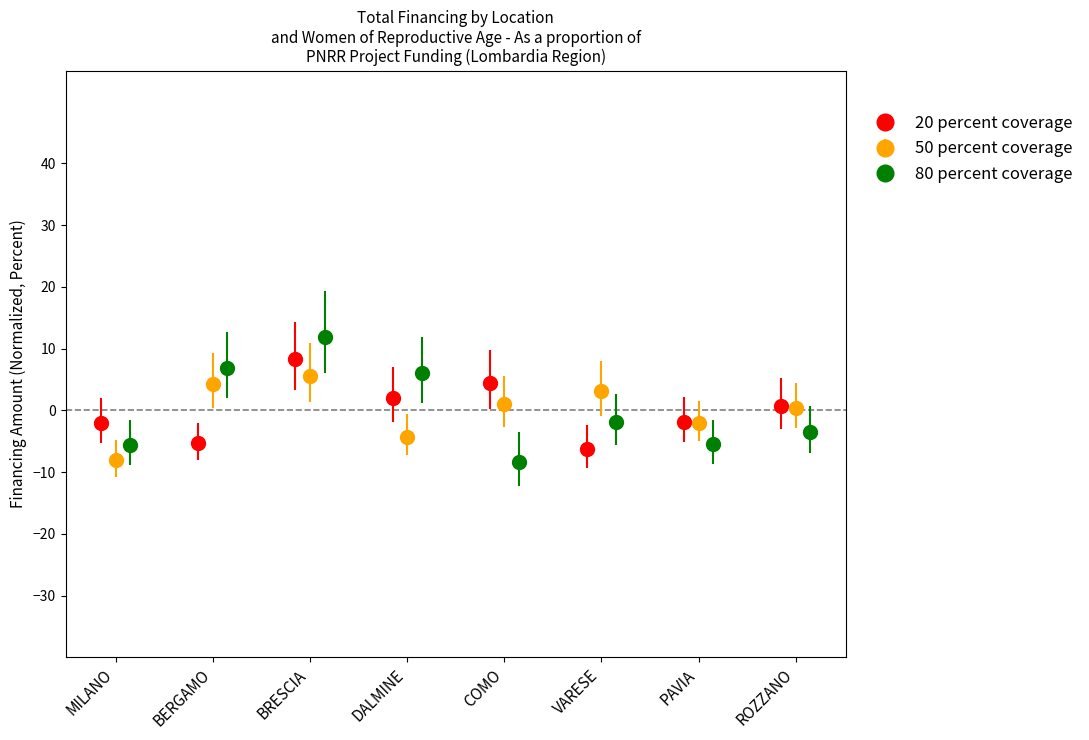

What is the maximum value for 20 percent coverage?

8.3